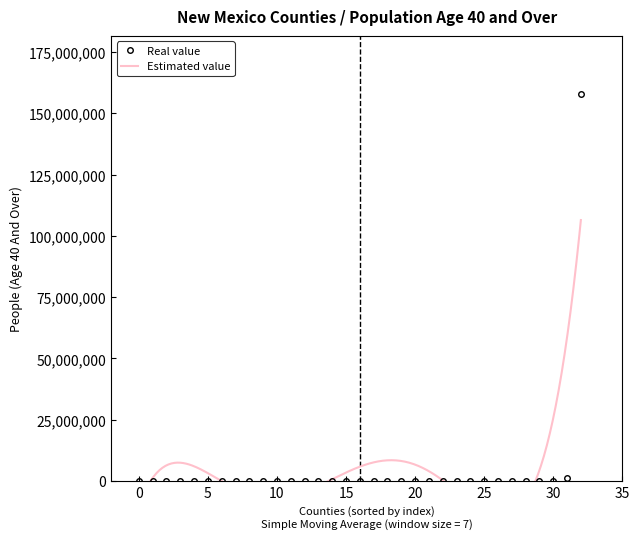

What is the difference between the maximum and second lowest values in the People (Age 40 And Over) series?

157870532.0